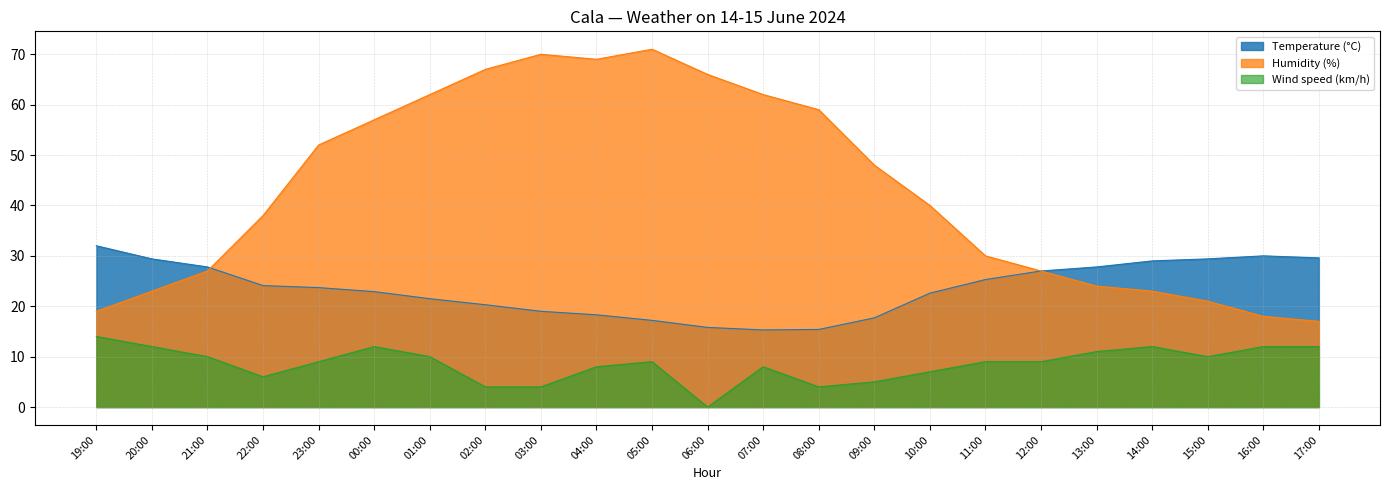

True or false: Wind speed (km/h) has a value of 3.8 at 01:00.

False